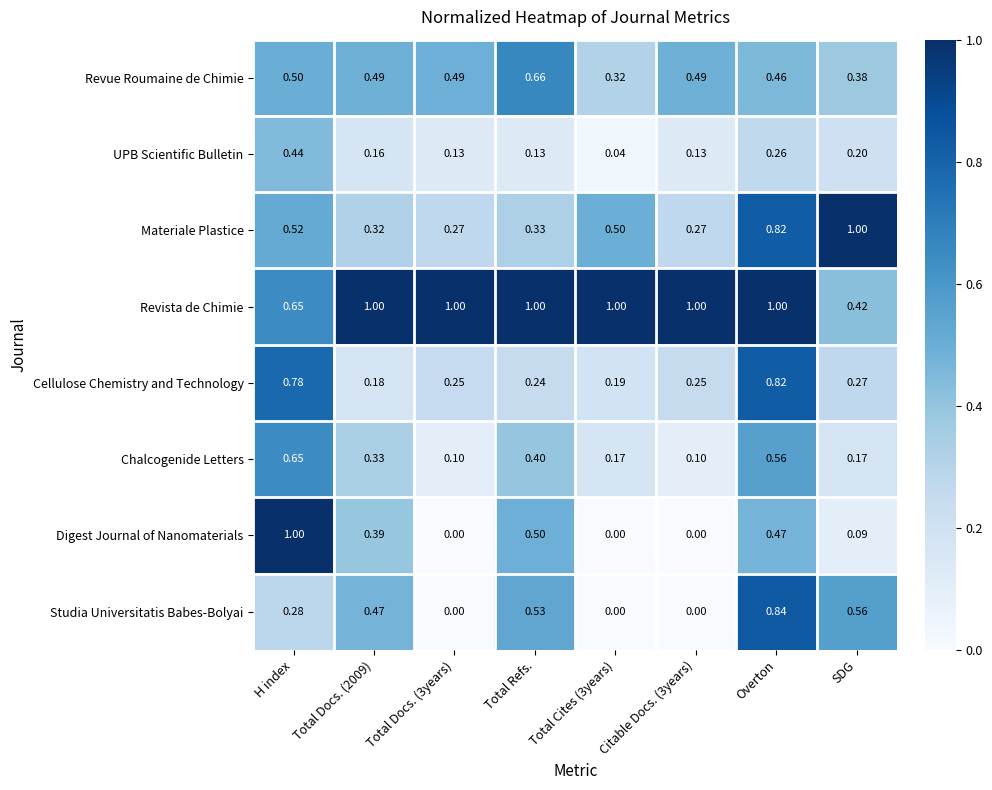

At which label does UPB Scientific Bulletin reach its peak?

H index